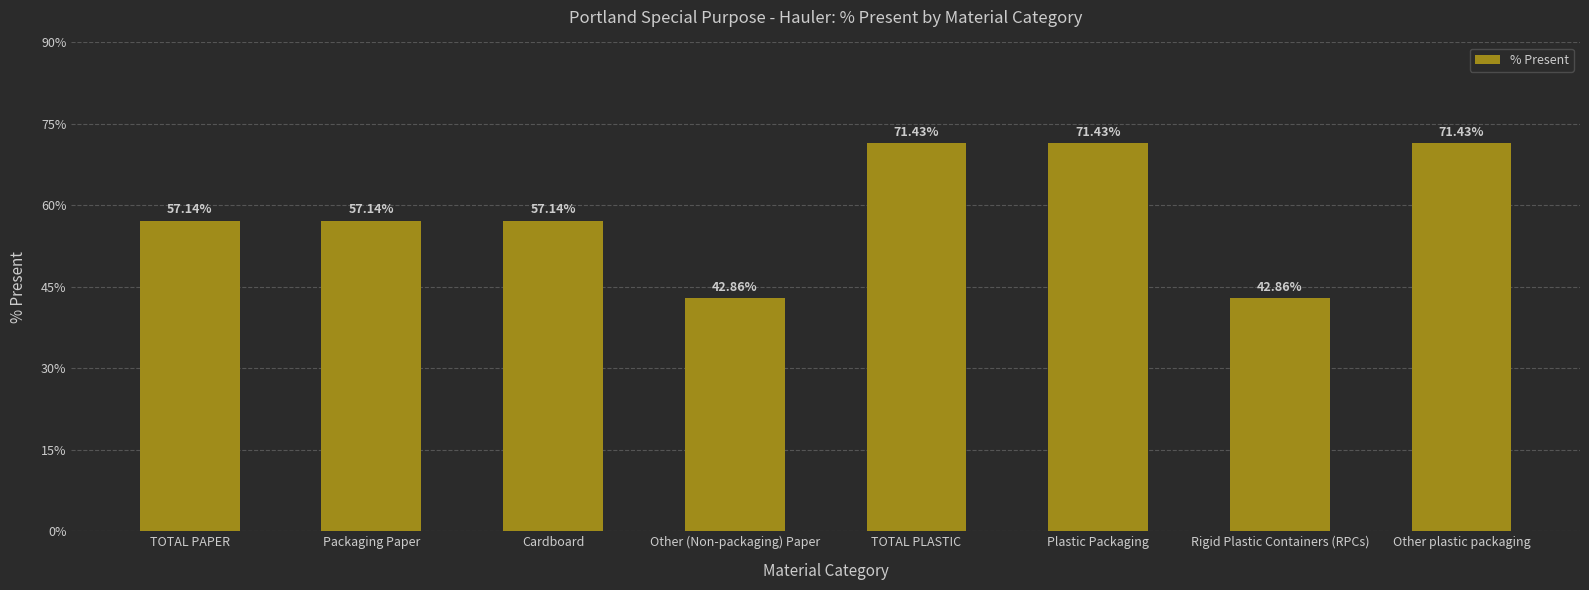

What is the label of the 7th bar from the right?

Packaging Paper